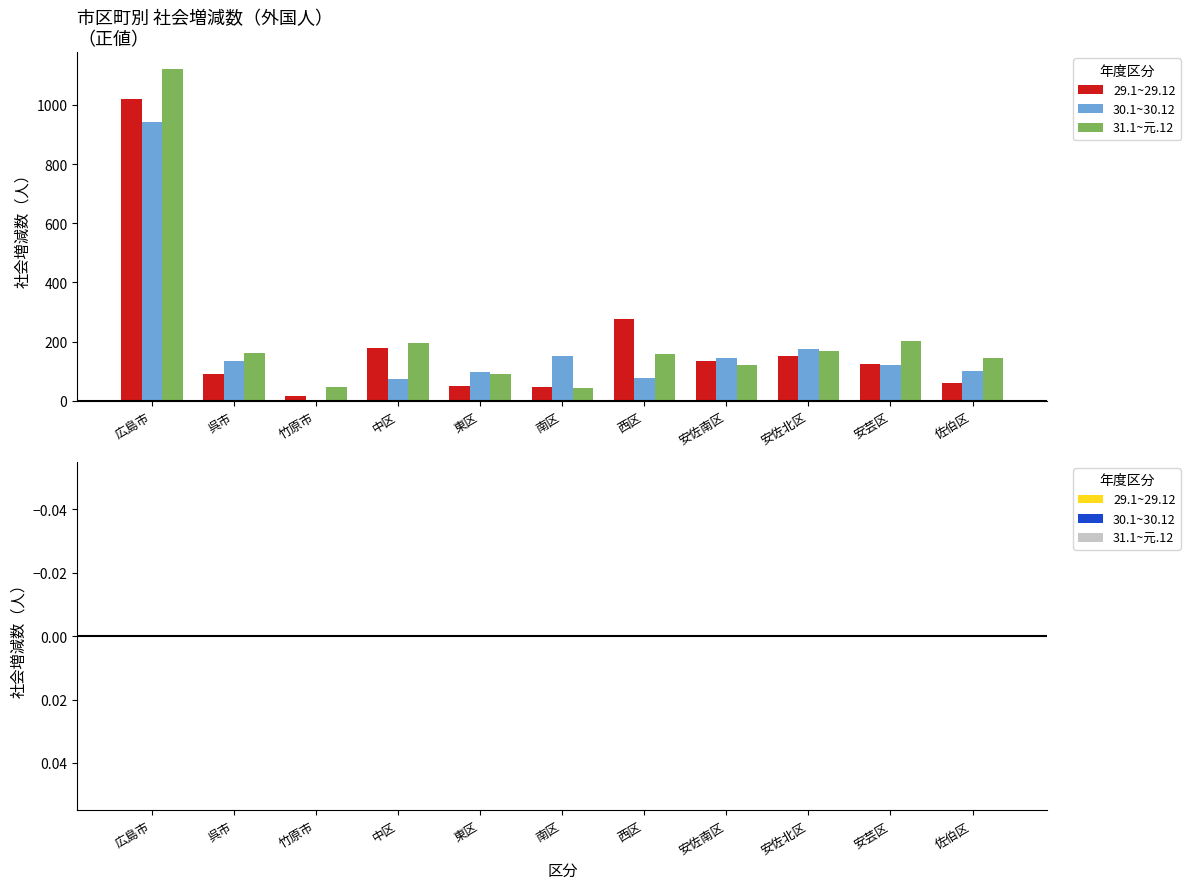

Which series has the largest range (max minus min)?

31.1~元.12